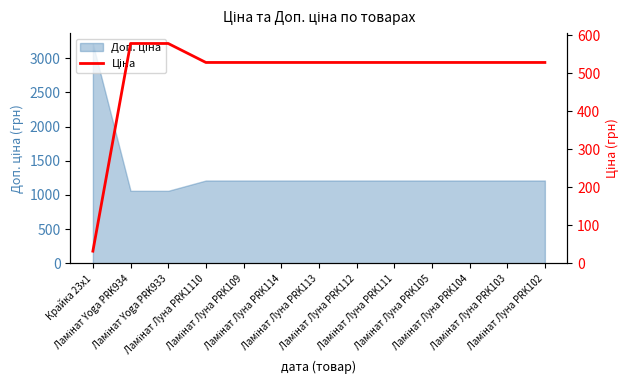

What is the difference between the second highest and second lowest values?

49.9